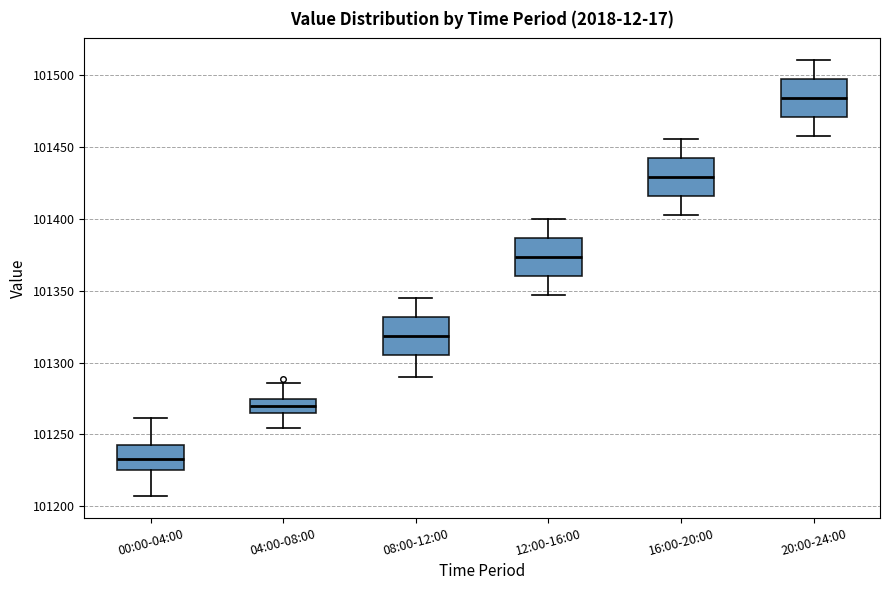

Where does the upper whisker of the box for 16:00-20:00 end on the y-axis? The values are not printed on the chart, so give them approximately, as read against the axis.

101455